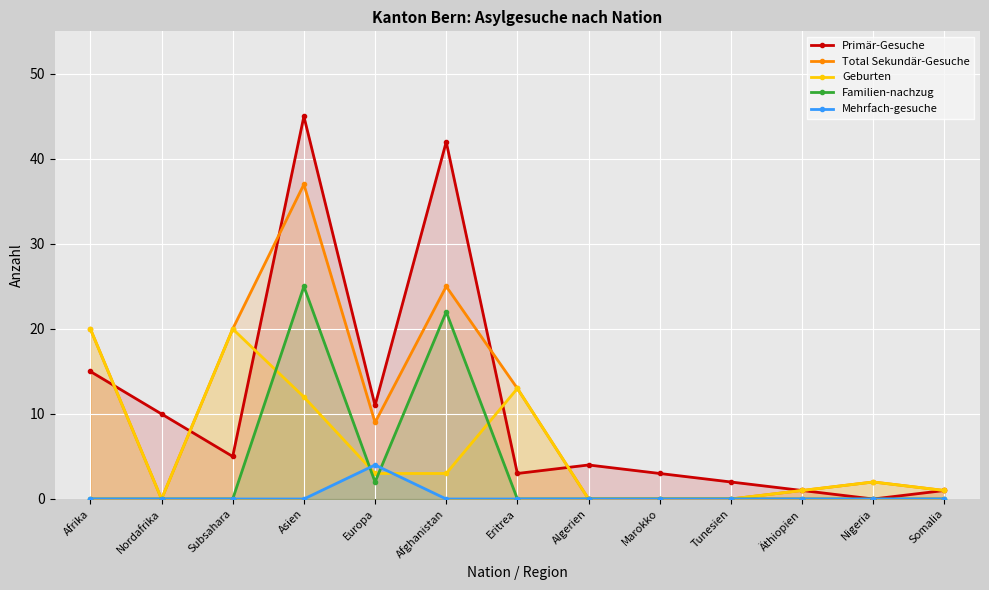

What are all the series names shown in the legend?

Primär-Gesuche, Total Sekundär-Gesuche, Geburten, Familien-nachzug, Mehrfach-gesuche